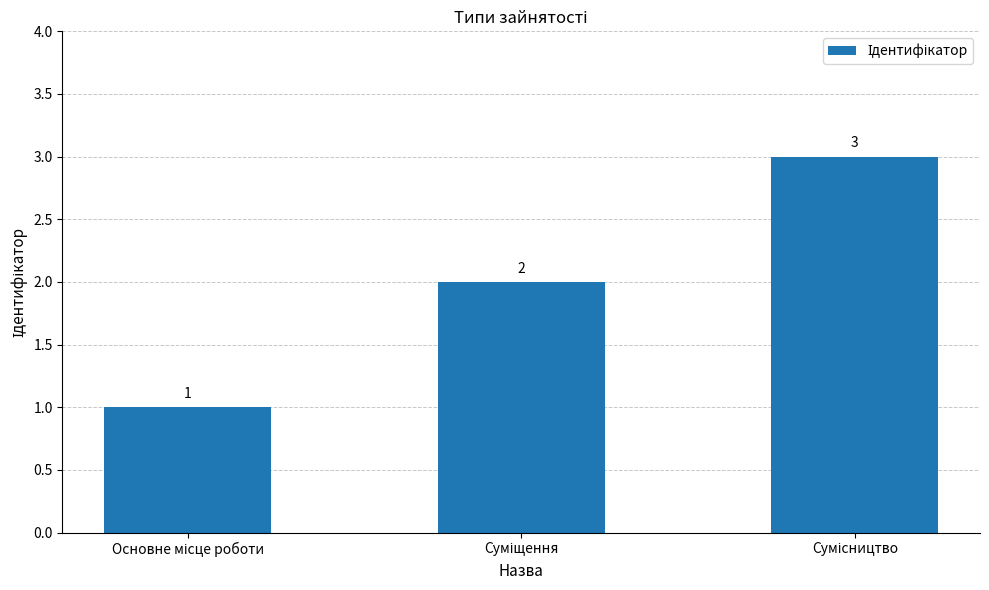

What is the value of the 2nd bar from the left?

2